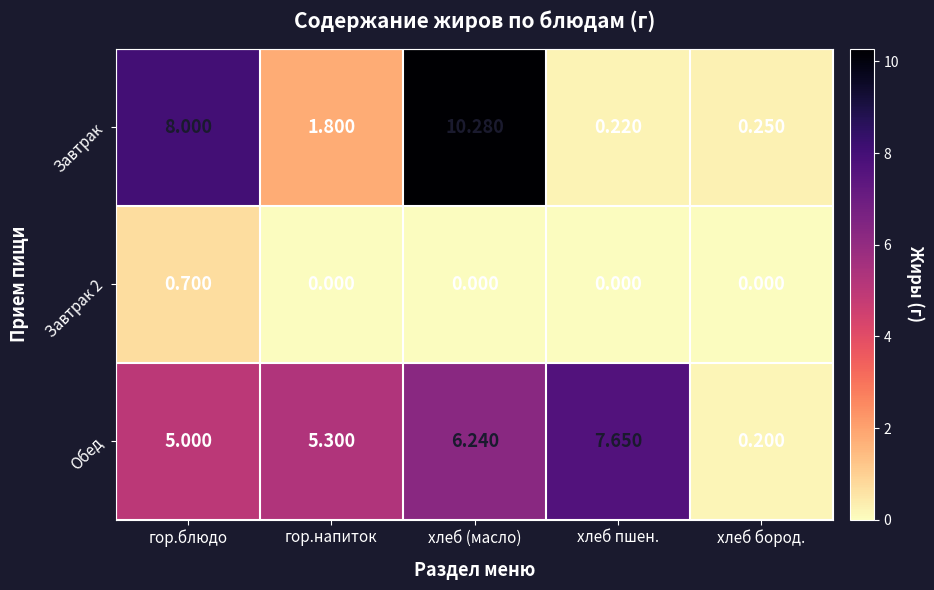

Count the number of data series in this chart.

3